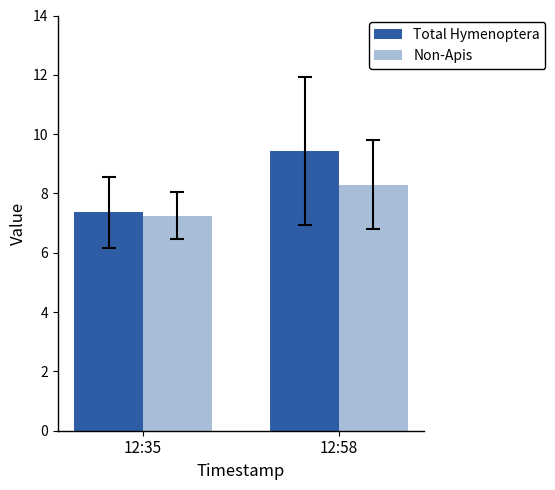

True or false: Total Hymenoptera has a value of 2.1 at 12:58.

False